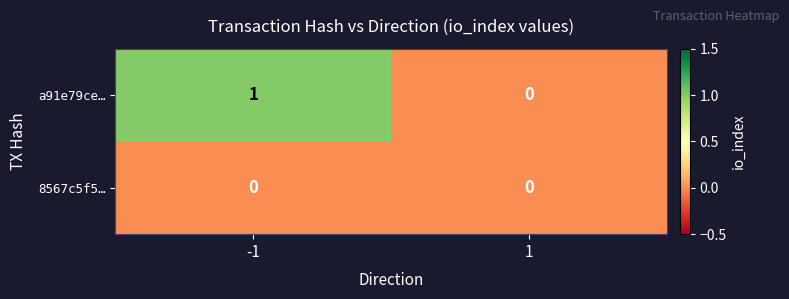

Which series changed the most between -1 and 1?

a91e79ce…